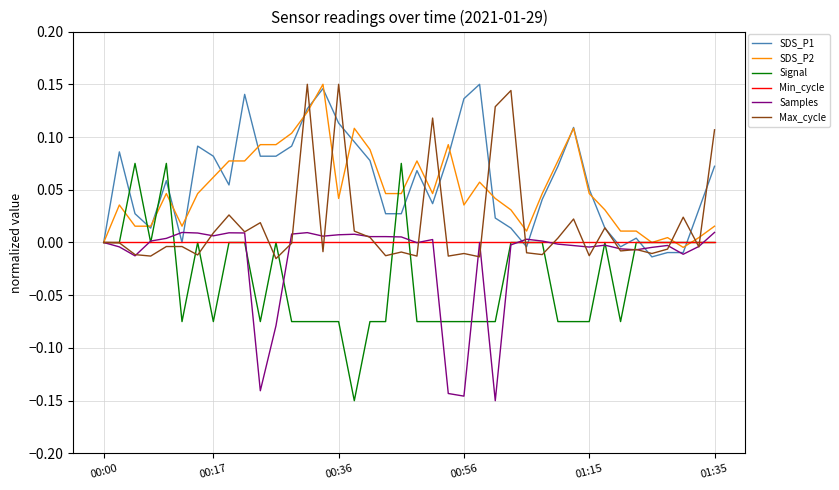

How many lines are shown in the chart?

6